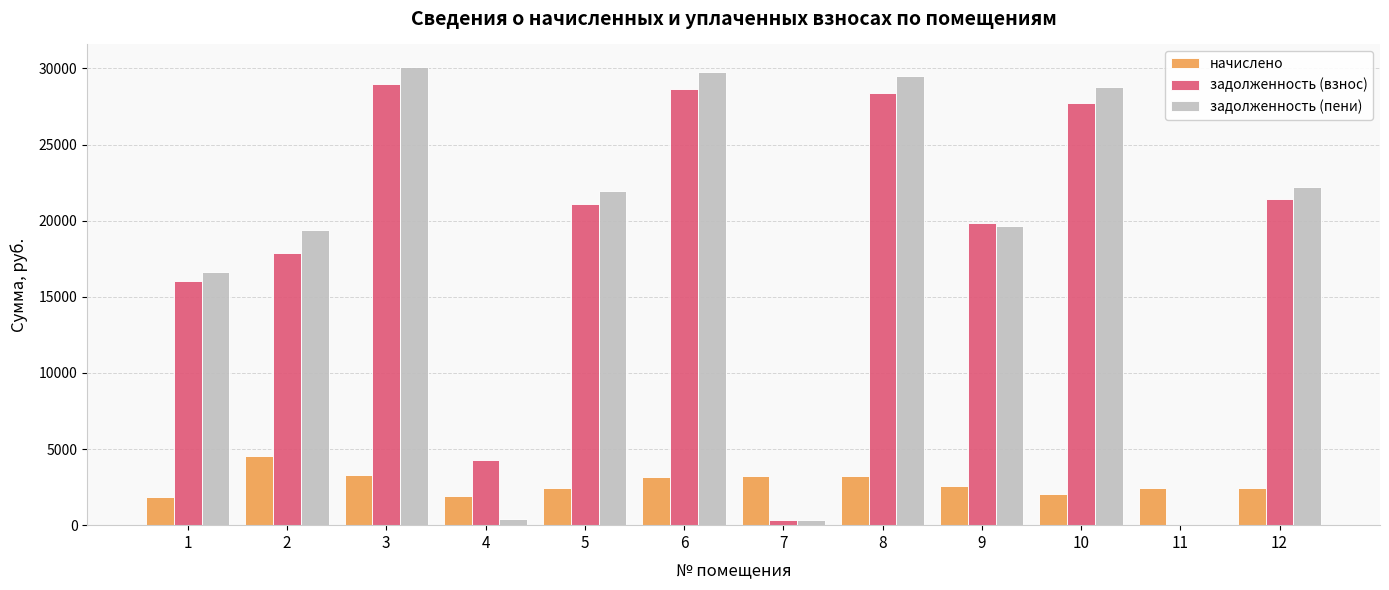

What is the approximate value of задолженность (взнос) at 10?

27737.5